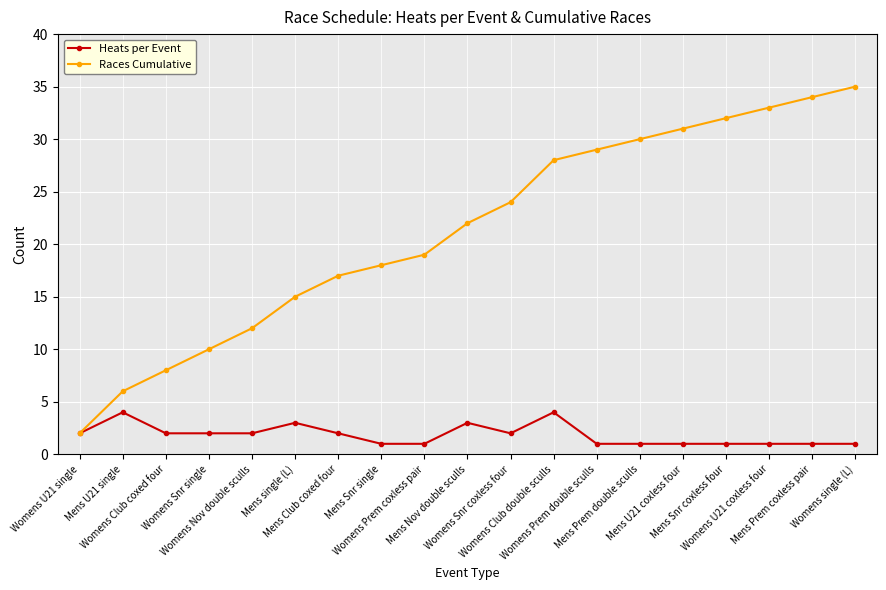

Reading left to right, transcribe all the data shown in this chart.

Heats per Event: Womens U21 single=2	Mens U21 single=4	Womens Club coxed four=2	Womens Snr single=2	Womens Nov double sculls=2	Mens single (L)=3	Mens Club coxed four=2	Mens Snr single=1	Womens Prem coxless pair=1	Mens Nov double sculls=3	Womens Snr coxless four=2	Womens Club double sculls=4	Womens Prem double sculls=1	Mens Prem double sculls=1	Mens U21 coxless four=1	Mens Snr coxless four=1	Womens U21 coxless four=1	Mens Prem coxless pair=1	Womens single (L)=1
Races Cumulative: Womens U21 single=2	Mens U21 single=6	Womens Club coxed four=8	Womens Snr single=10	Womens Nov double sculls=12	Mens single (L)=15	Mens Club coxed four=17	Mens Snr single=18	Womens Prem coxless pair=19	Mens Nov double sculls=22	Womens Snr coxless four=24	Womens Club double sculls=28	Womens Prem double sculls=29	Mens Prem double sculls=30	Mens U21 coxless four=31	Mens Snr coxless four=32	Womens U21 coxless four=33	Mens Prem coxless pair=34	Womens single (L)=35